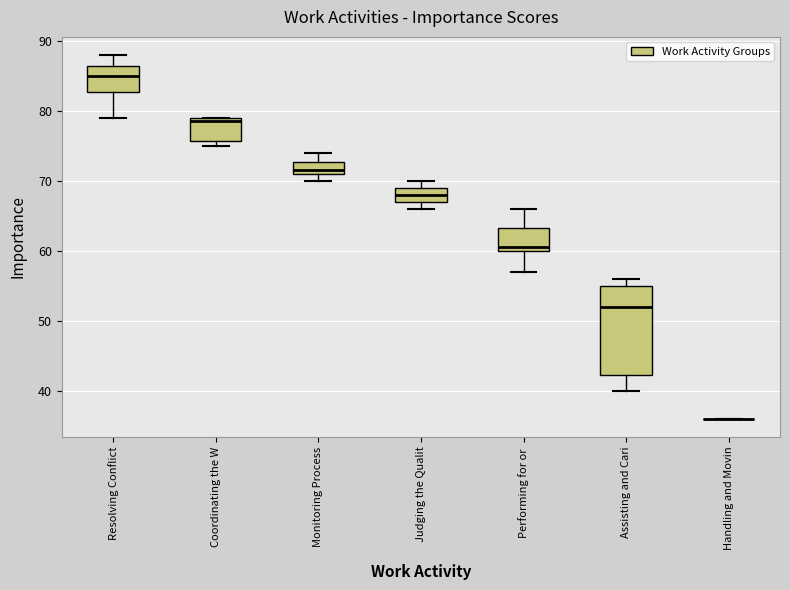

Reading left to right, read every box against the y-axis: the position of its median line, the range the box covers, and the ends of its whiskers. The values are not printed on the chart, so give them approximately, as read against the axis.

Resolving Conflict: median 85, box 83 to 87, whiskers 79 to 88
Coordinating the W: median 79 (just below the box's upper edge), box 76 to 79, whiskers 75 to 79
Monitoring Process: median 72, box 71 to 73, whiskers 70 to 74
Judging the Qualit: median 68, box 67 to 69, whiskers 66 to 70
Performing for or: median 61, box 60 to 63, whiskers 57 to 66
Assisting and Cari: median 52, box 42 to 55, whiskers 40 to 56
Handling and Movin: box collapsed to a line at 36, whiskers 36 to 36